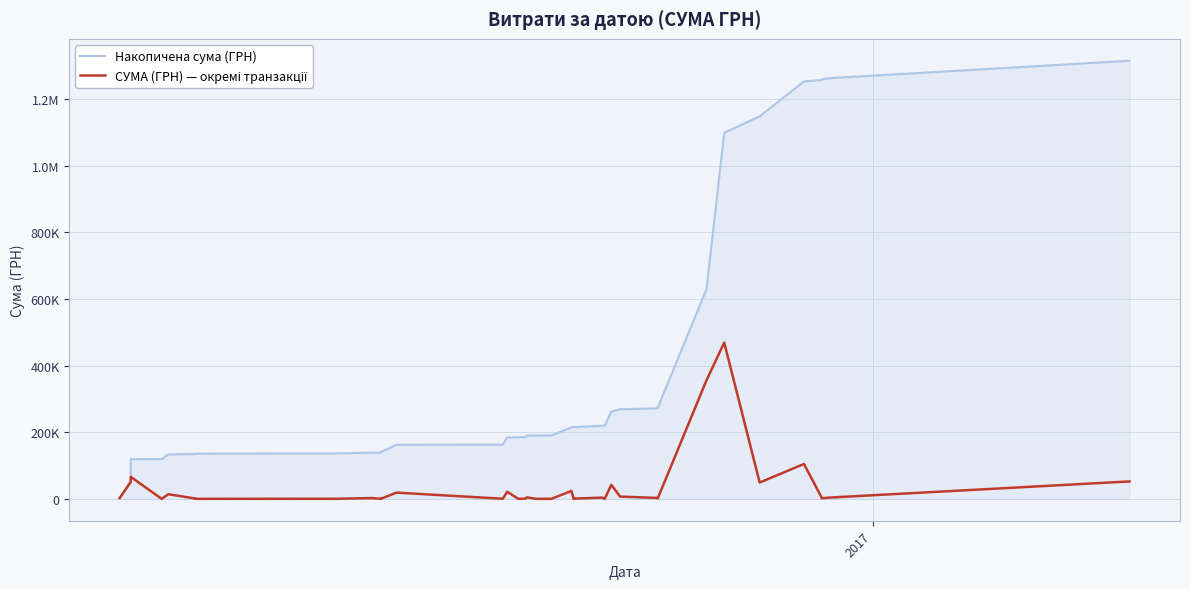

What are all the series names shown in the legend?

Накопичена сума (ГРН), СУМА (ГРН) — окремі транзакції